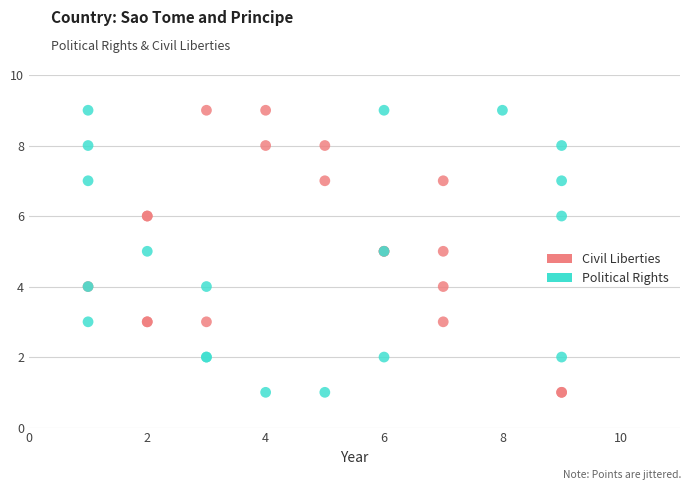

What are all the series names shown in the legend?

Civil Liberties, Political Rights